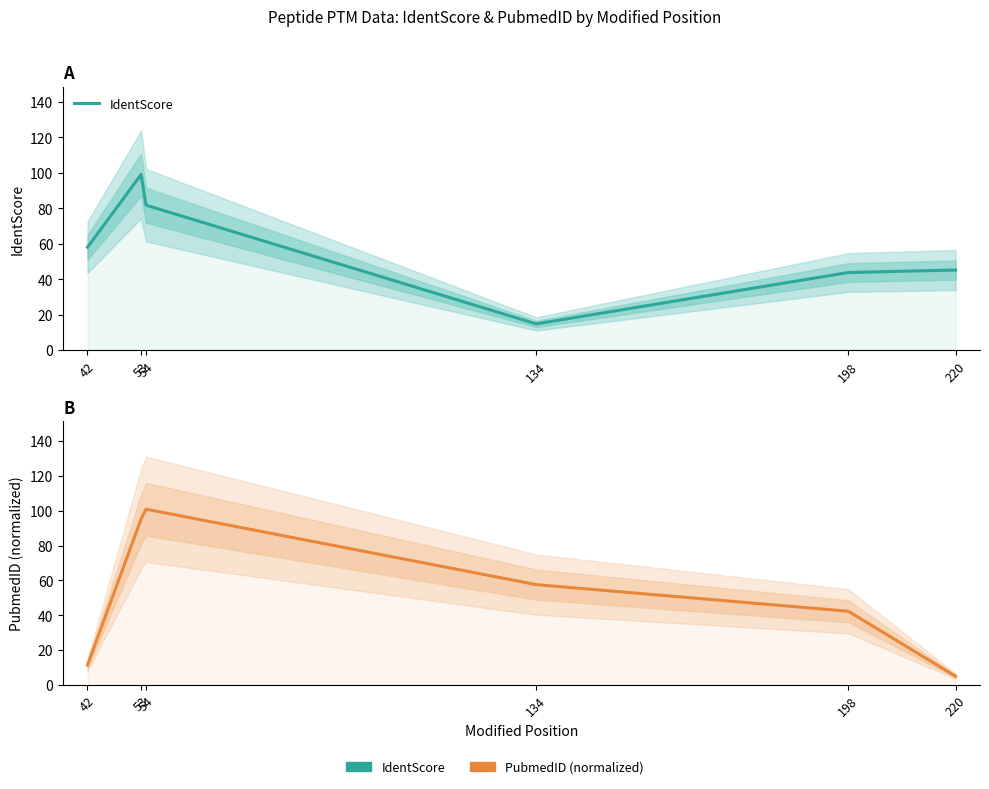

At 53, list the series in order from largest to smallest.

IdentScore, PubmedID (normalized)